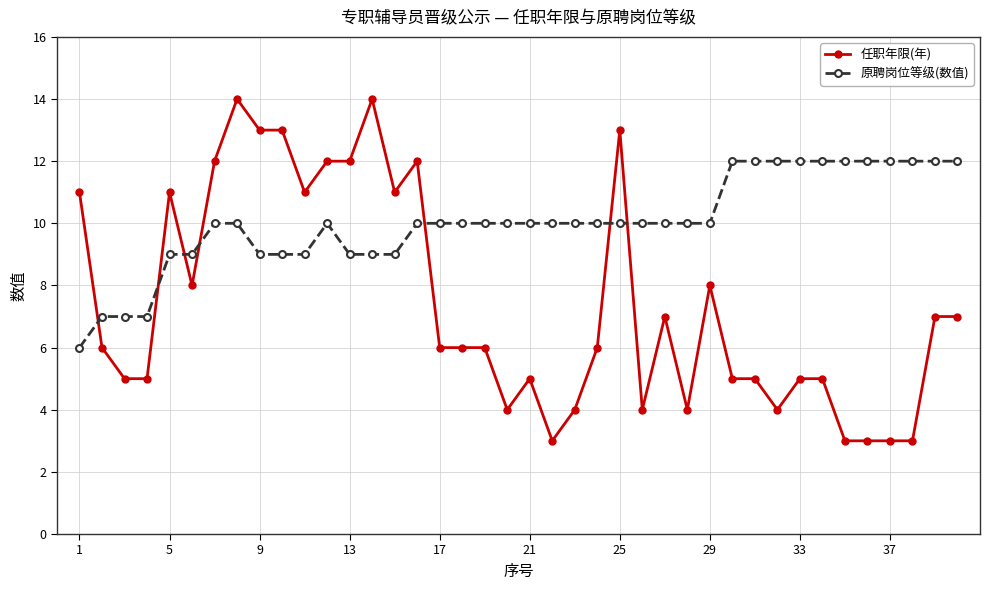

What is the greatest value displayed?

14